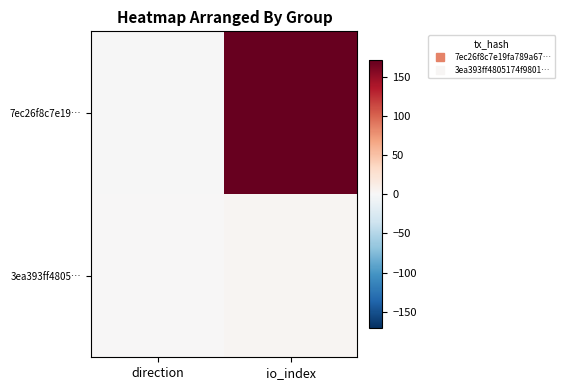

Which has a higher value, io_index or direction?

io_index